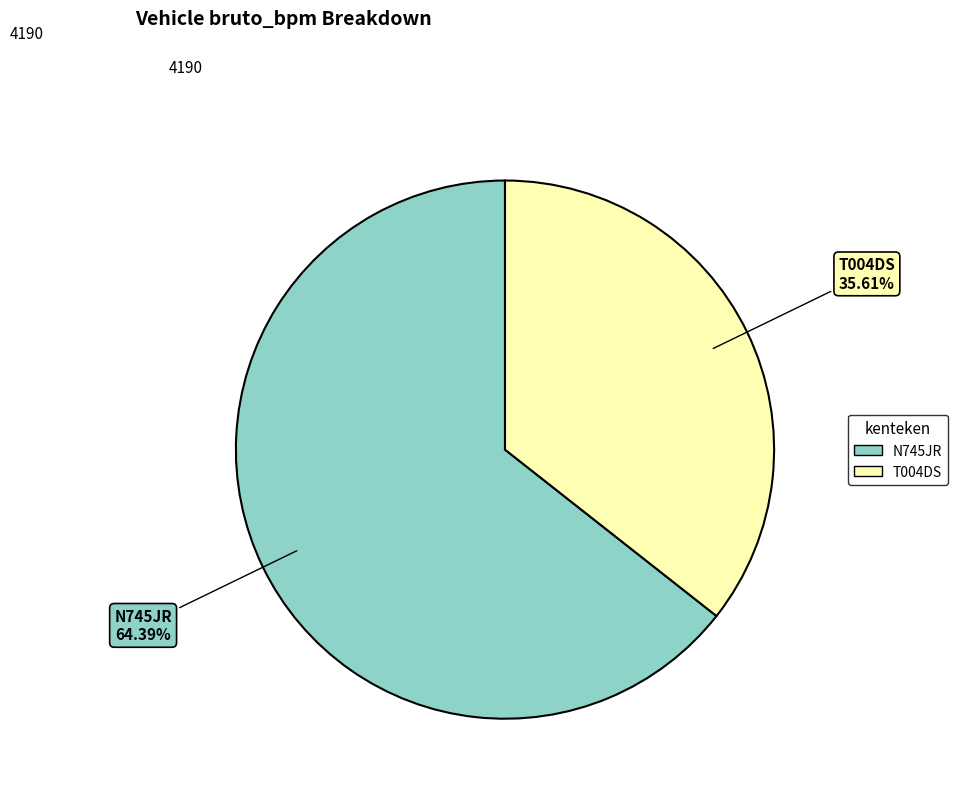

What percentage is the N745JR slice, to the nearest percent?

64%